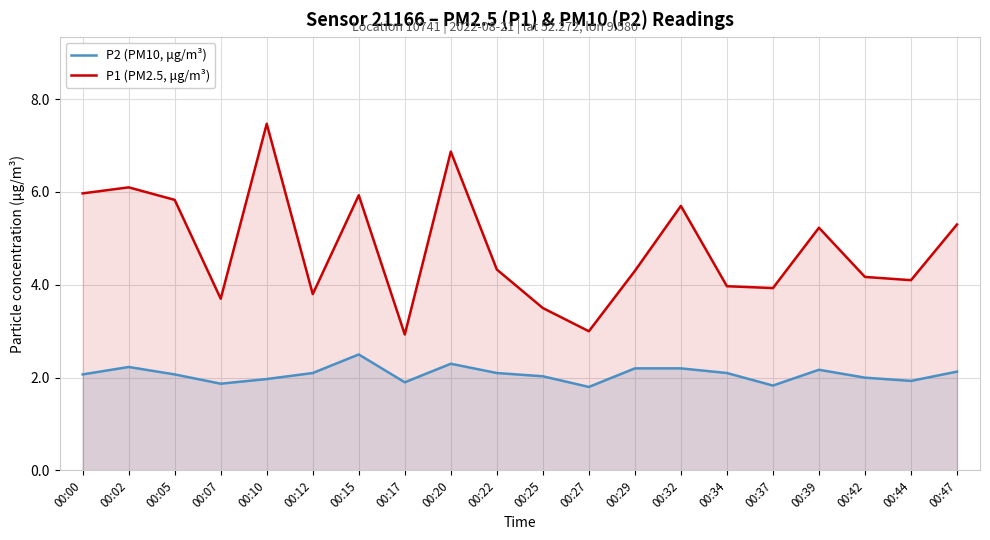

How many lines are shown in the chart?

2